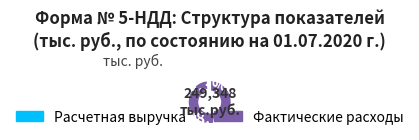

Is there a majority slice in this chart?

Yes